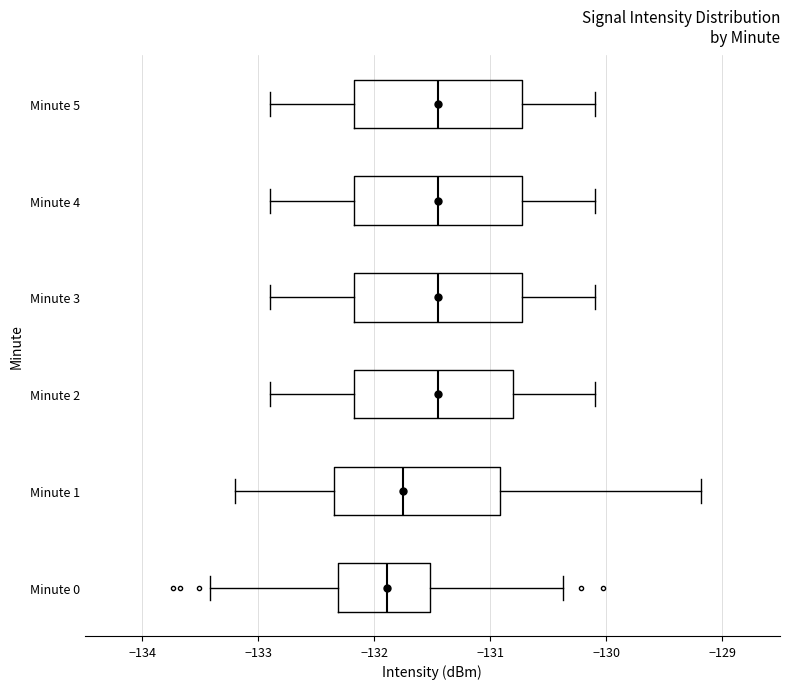

Where does the left whisker of the box for Minute 1 end on the x-axis? The values are not printed on the chart, so give them approximately, as read against the axis.

-133.2